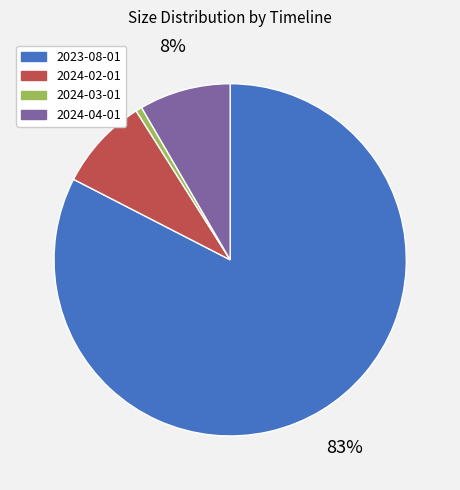

What is the smallest slice in the pie chart?

2024-03-01